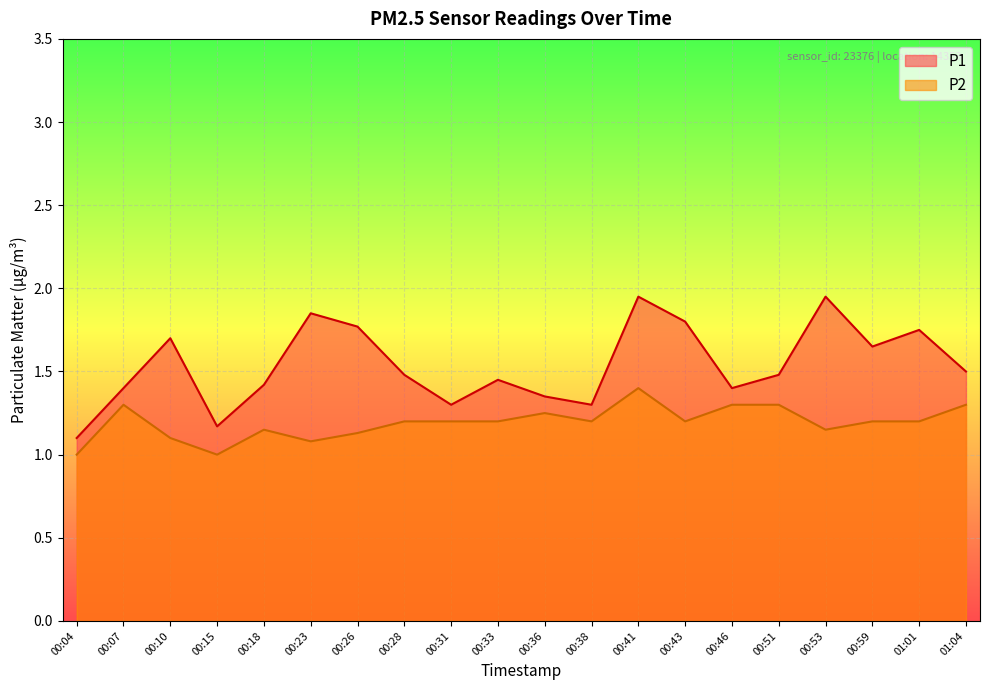

What is the difference between the maximum and minimum values in the P1 series?

0.8